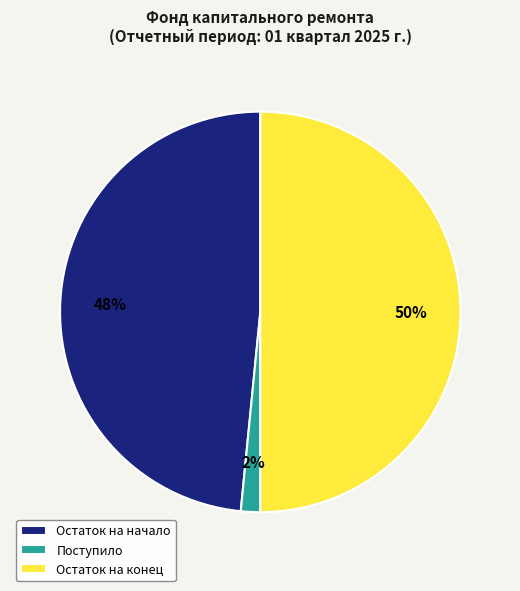

Combined, do Остаток на конец and Остаток на начало account for over 50%?

Yes